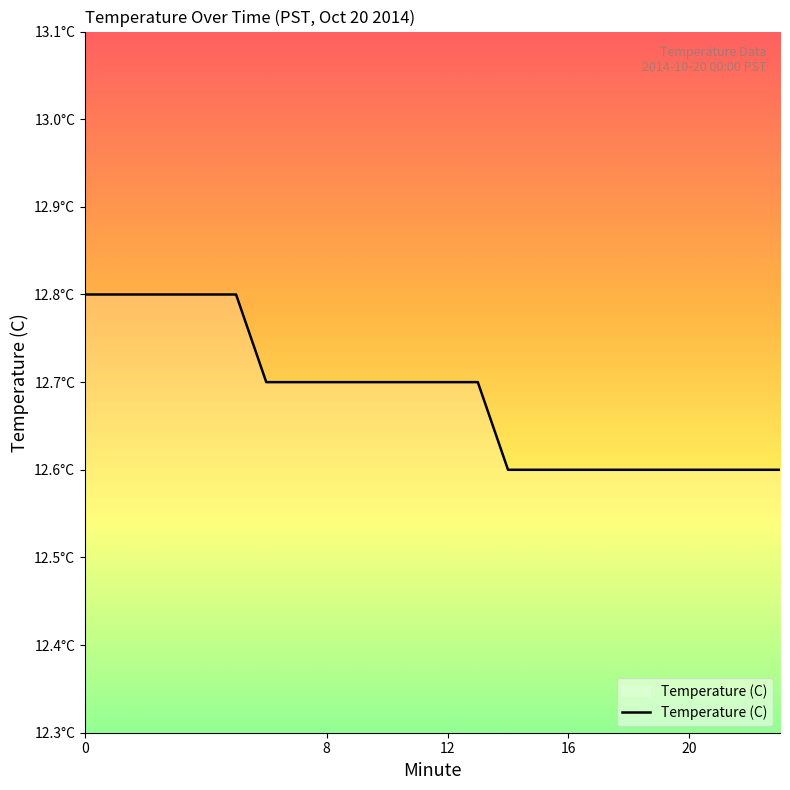

Reading right to left, transcribe all the data shown in this chart.

12.6	12.6	12.6	12.6	12.6	12.6	12.6	12.6	12.6	12.6	12.7	12.7	12.7	12.7	12.7	12.7	12.7	12.7	12.8	12.8